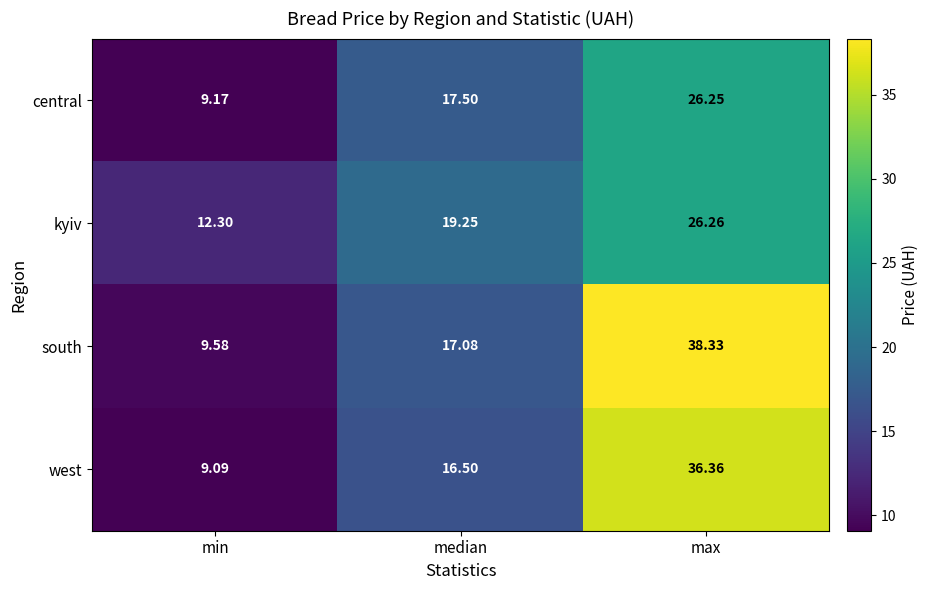

At which category is the sum across all series the highest?

max